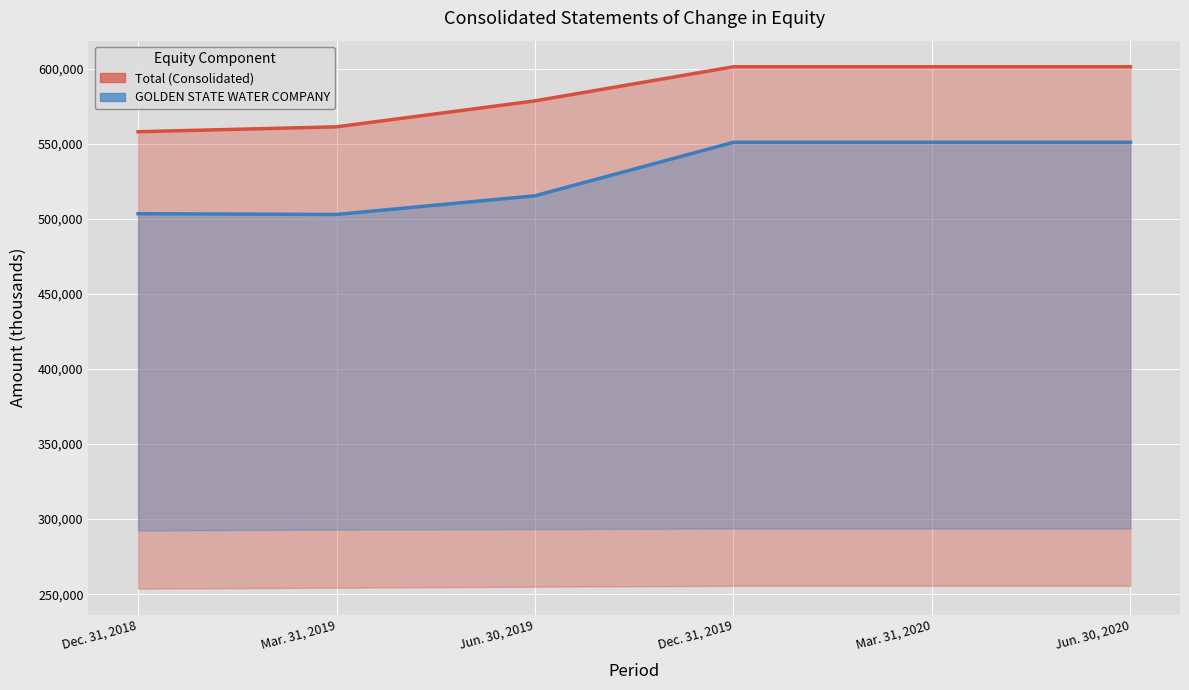

What is the approximate value of Total at Dec. 31, 2018, to the nearest 100?

558200